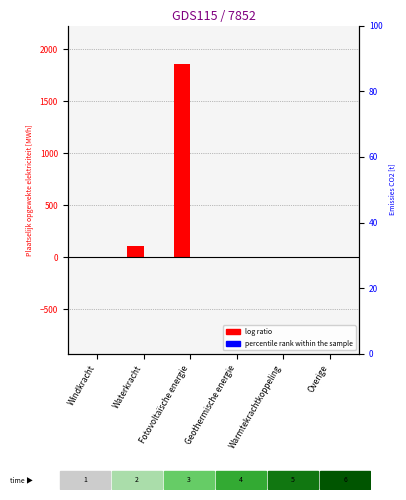

Rank the series at Waterkracht from lowest to highest value.

Fossiele elektriciteitsproductie, Hernieuwbare elektriciteitsproductie